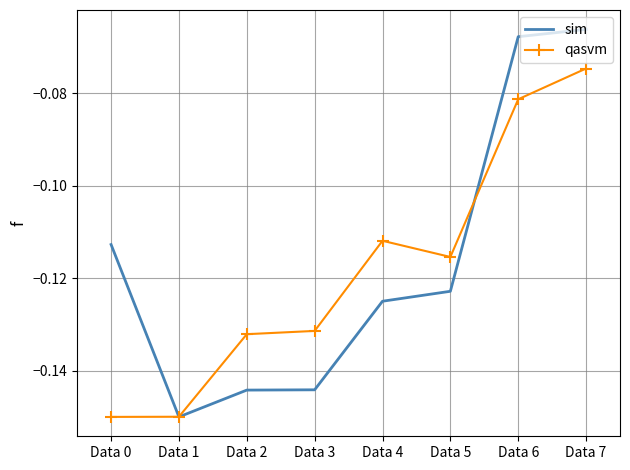

What is the difference between the second highest and minimum values in the qasvm series?

0.1